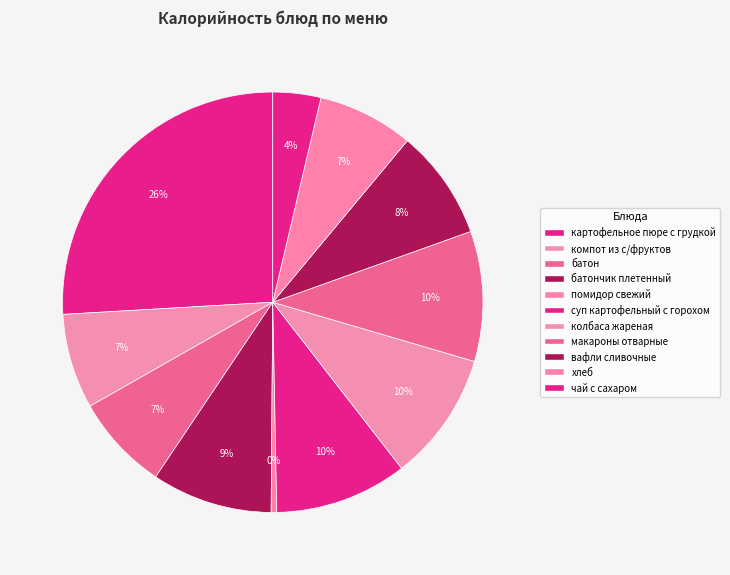

What is the total percentage of батончик плетенный and макароны отварные?

19.3%